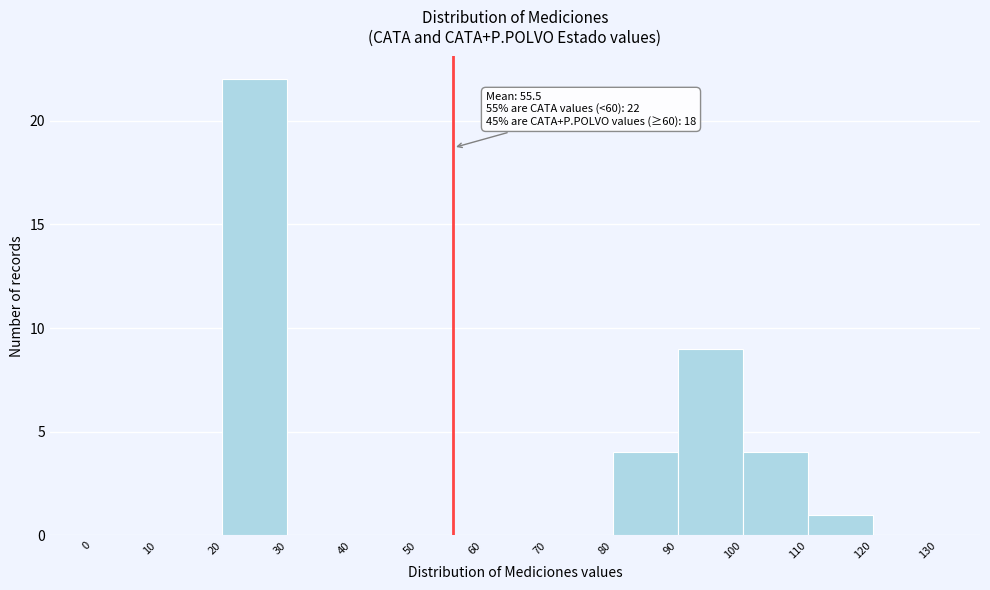

Over which range of the x-axis is the bar tallest?

20 to 30